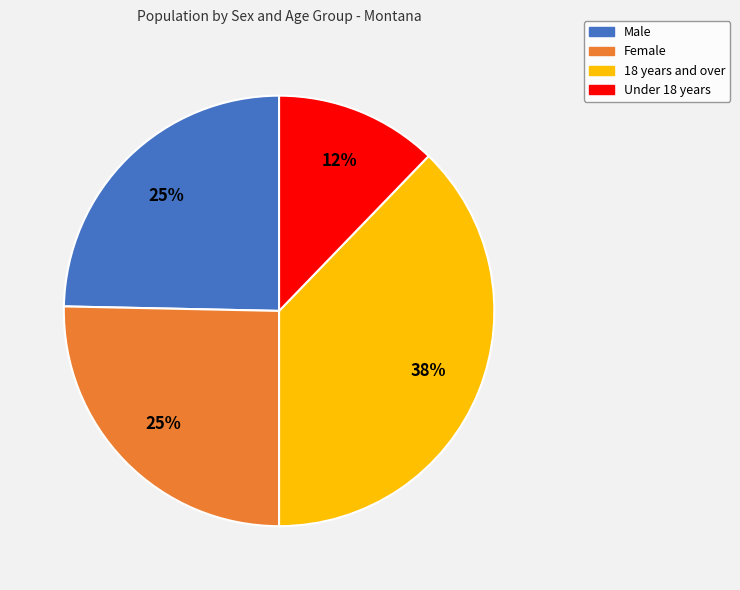

Which category has the smallest portion of the pie?

Under 18 years